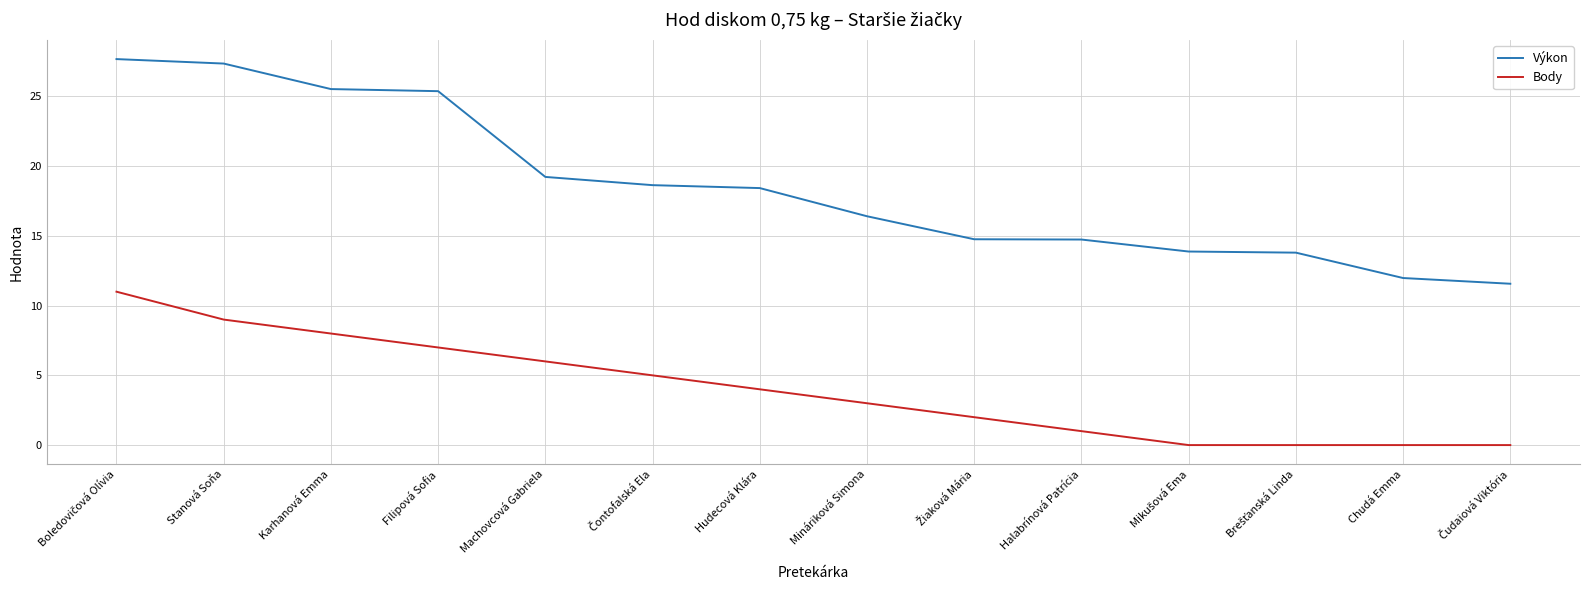

What is the approximate value of Výkon at Hudecová Klára?

18.4